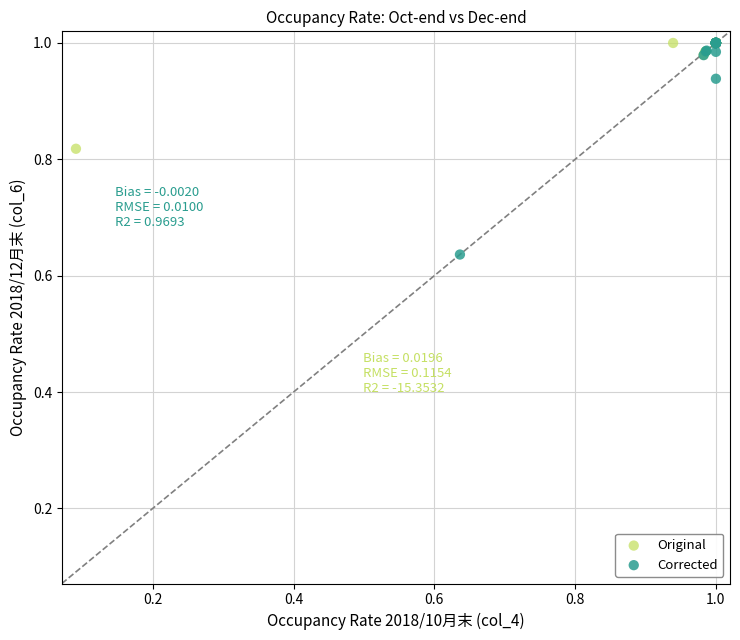

Which series contains the lowest Y value?

Corrected